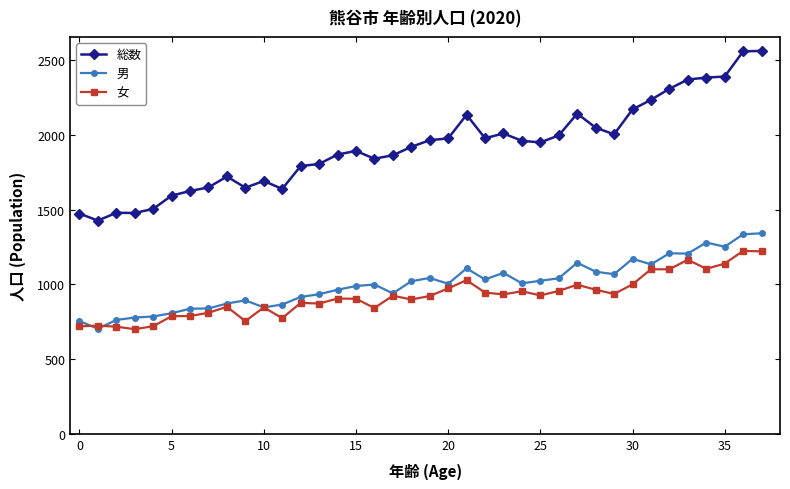

What is the smallest value displayed?

700